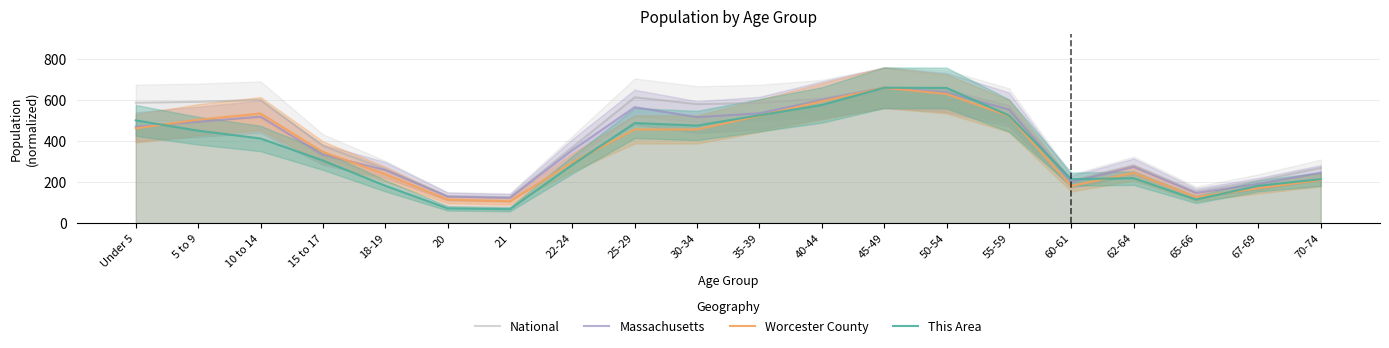

How many interior local peaks does the National series have?

4